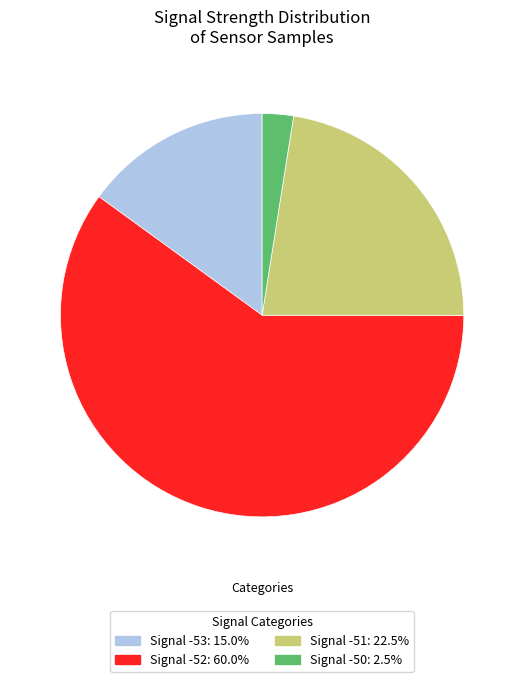

Does any single category account for the majority?

Yes